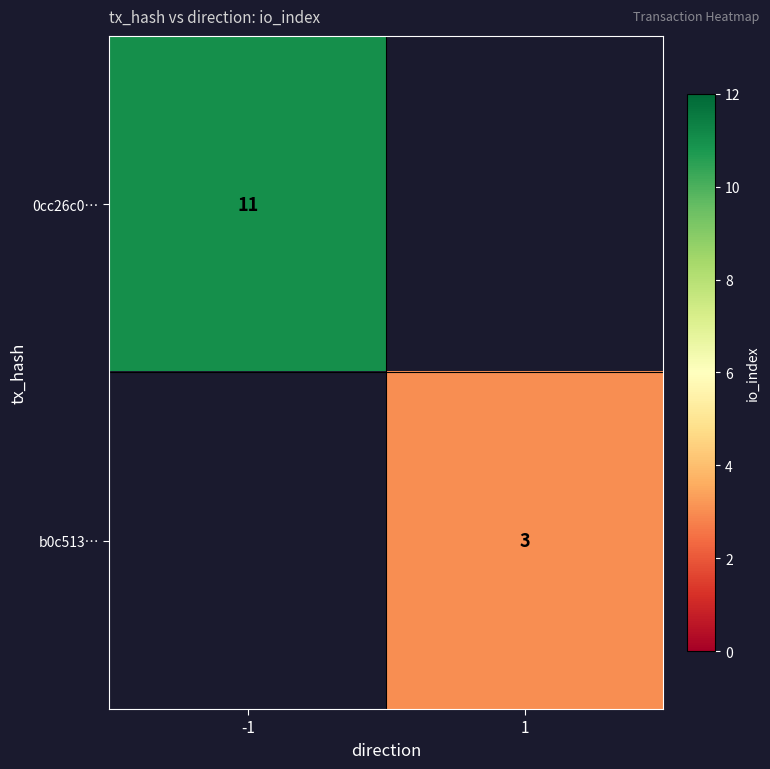

How many categories are shown in the chart?

2